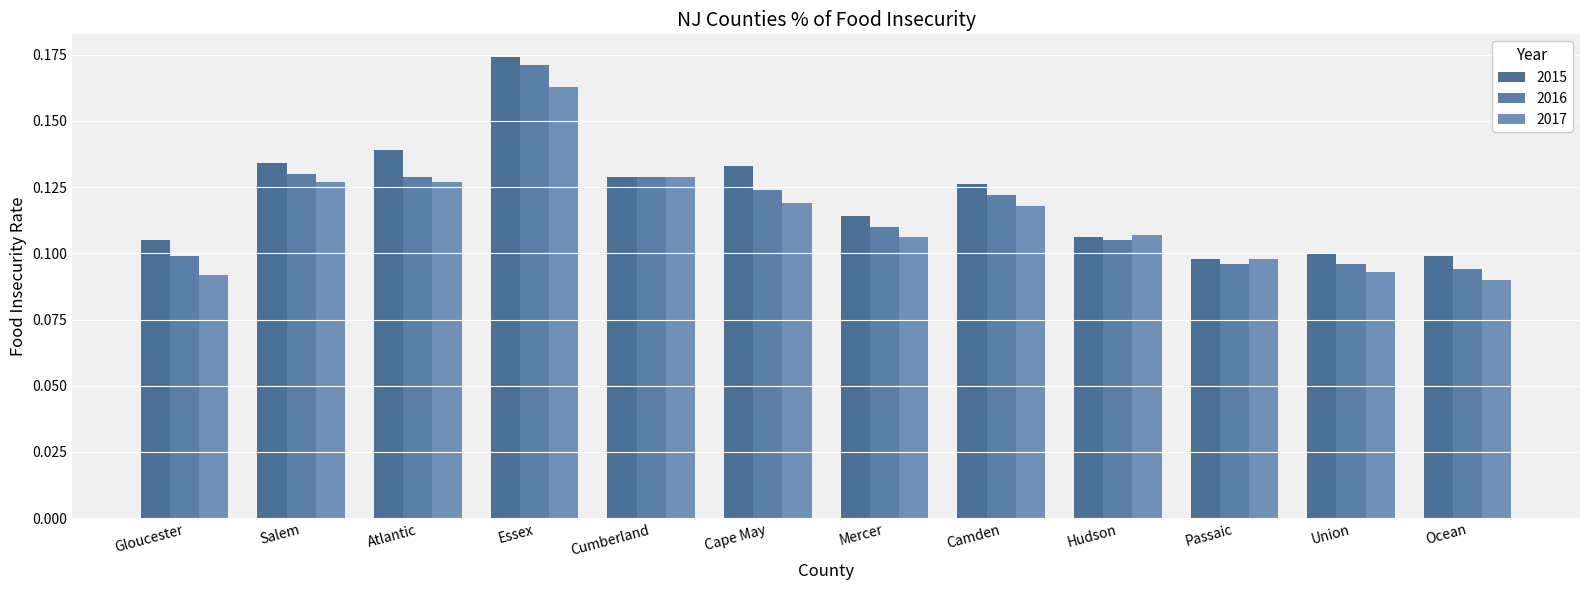

Is it true that 2015 equals 0.1 at Gloucester?

True